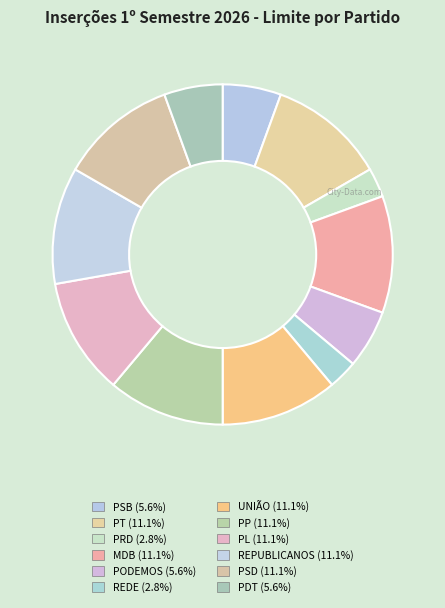

Approximately how many times larger is the value at PT compared to PL?

1.0